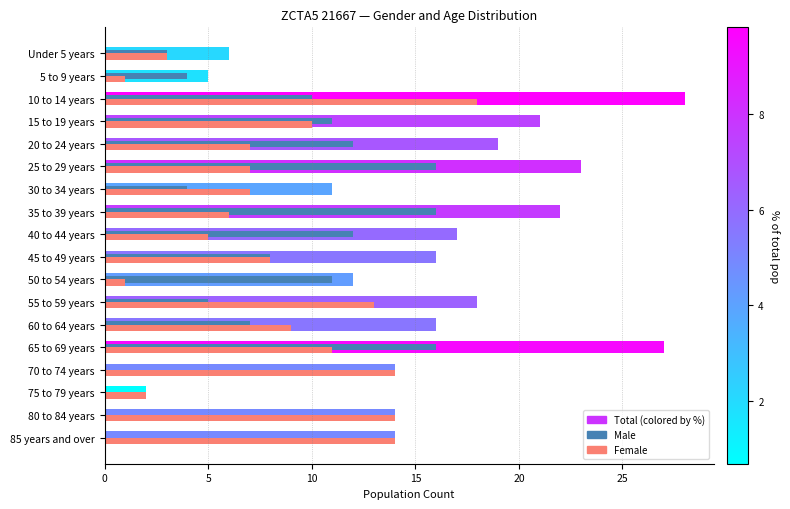

At which category is the sum across all series the highest?

10 to 14 years